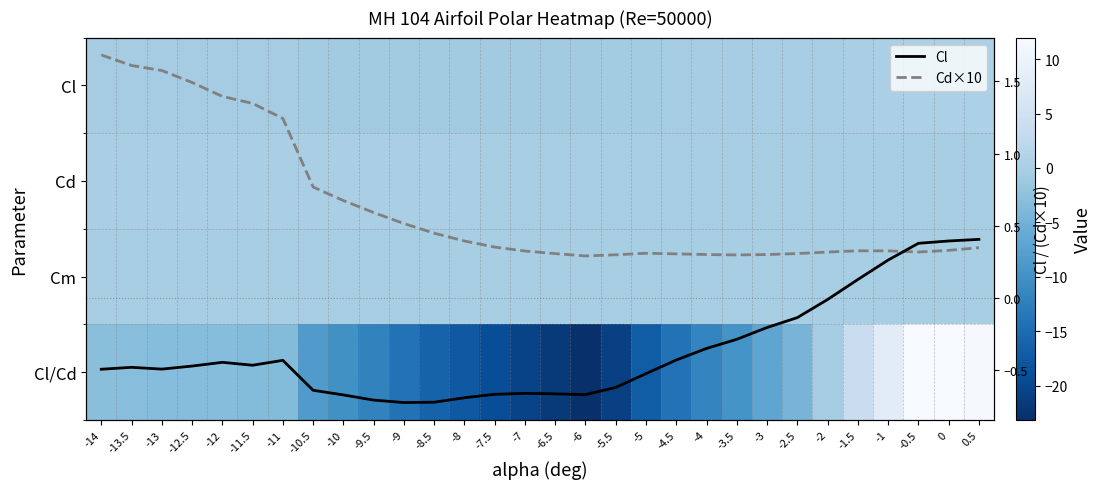

How many data points in Cl are less than 0?

25